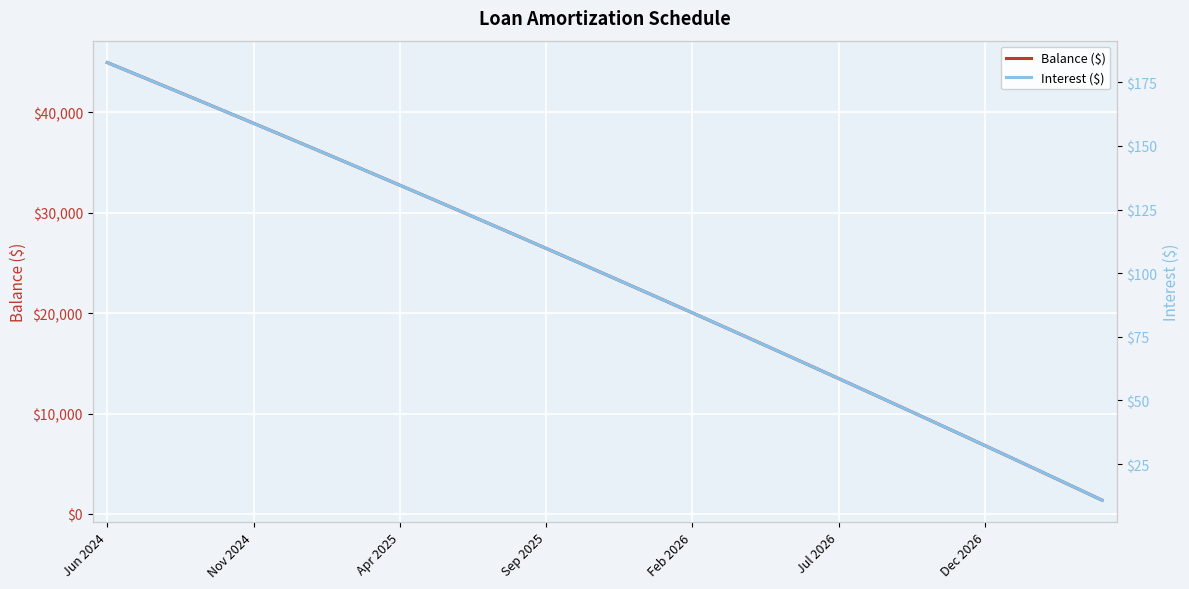

Rank the series by their average value, from lowest to highest.

Interest ($), Balance ($)